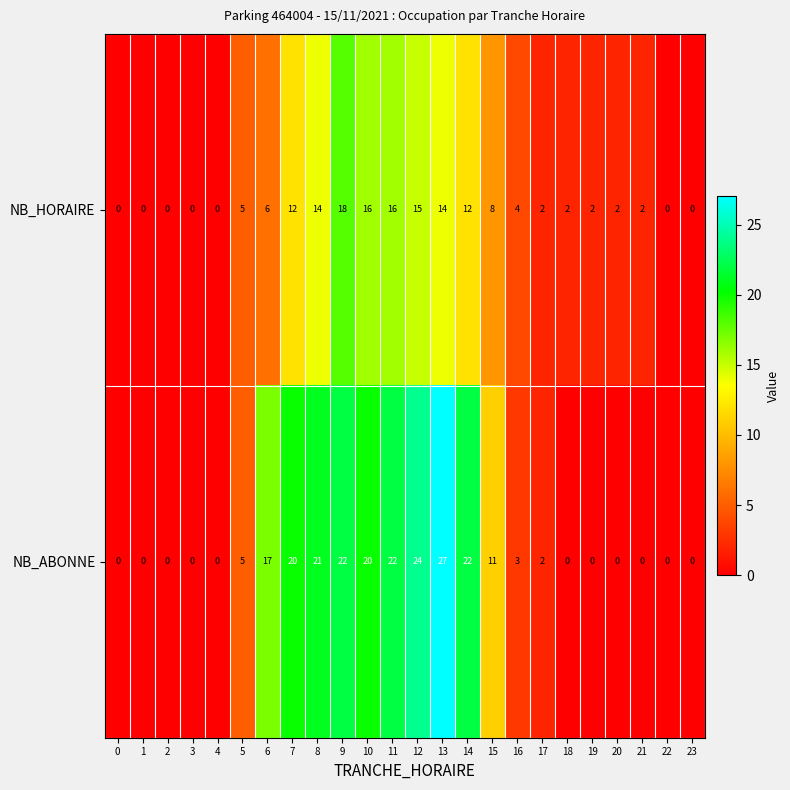

At which category is the sum across all series the highest?

13